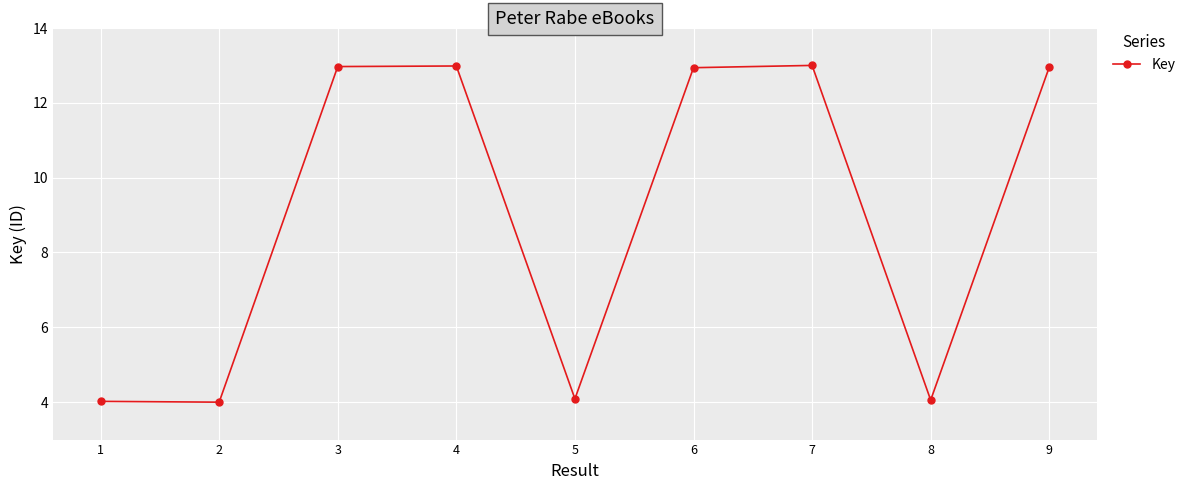

What is the smallest value displayed?

4.0